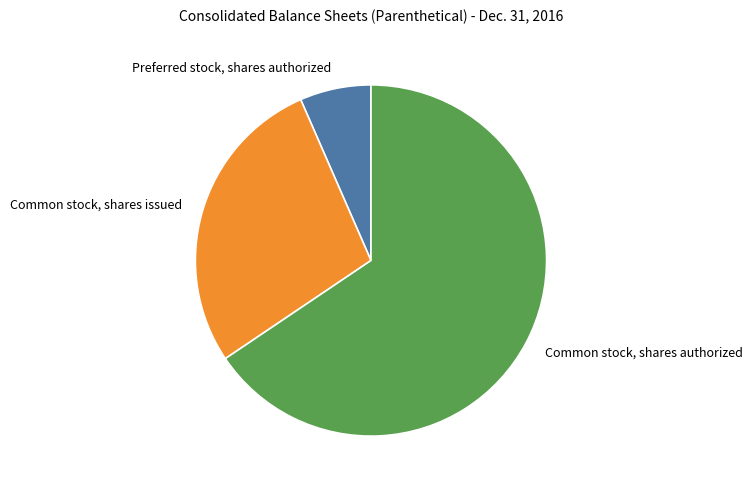

Which category has the smallest portion of the pie?

Preferred stock, shares authorized